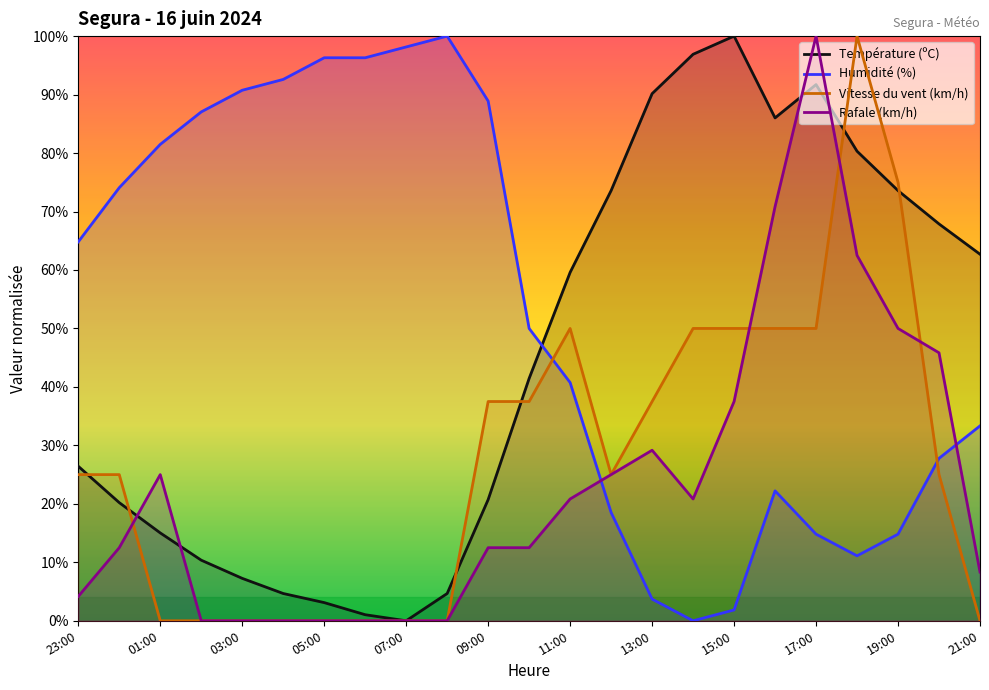

What is the maximum value for Rafale (km/h)?

100.0